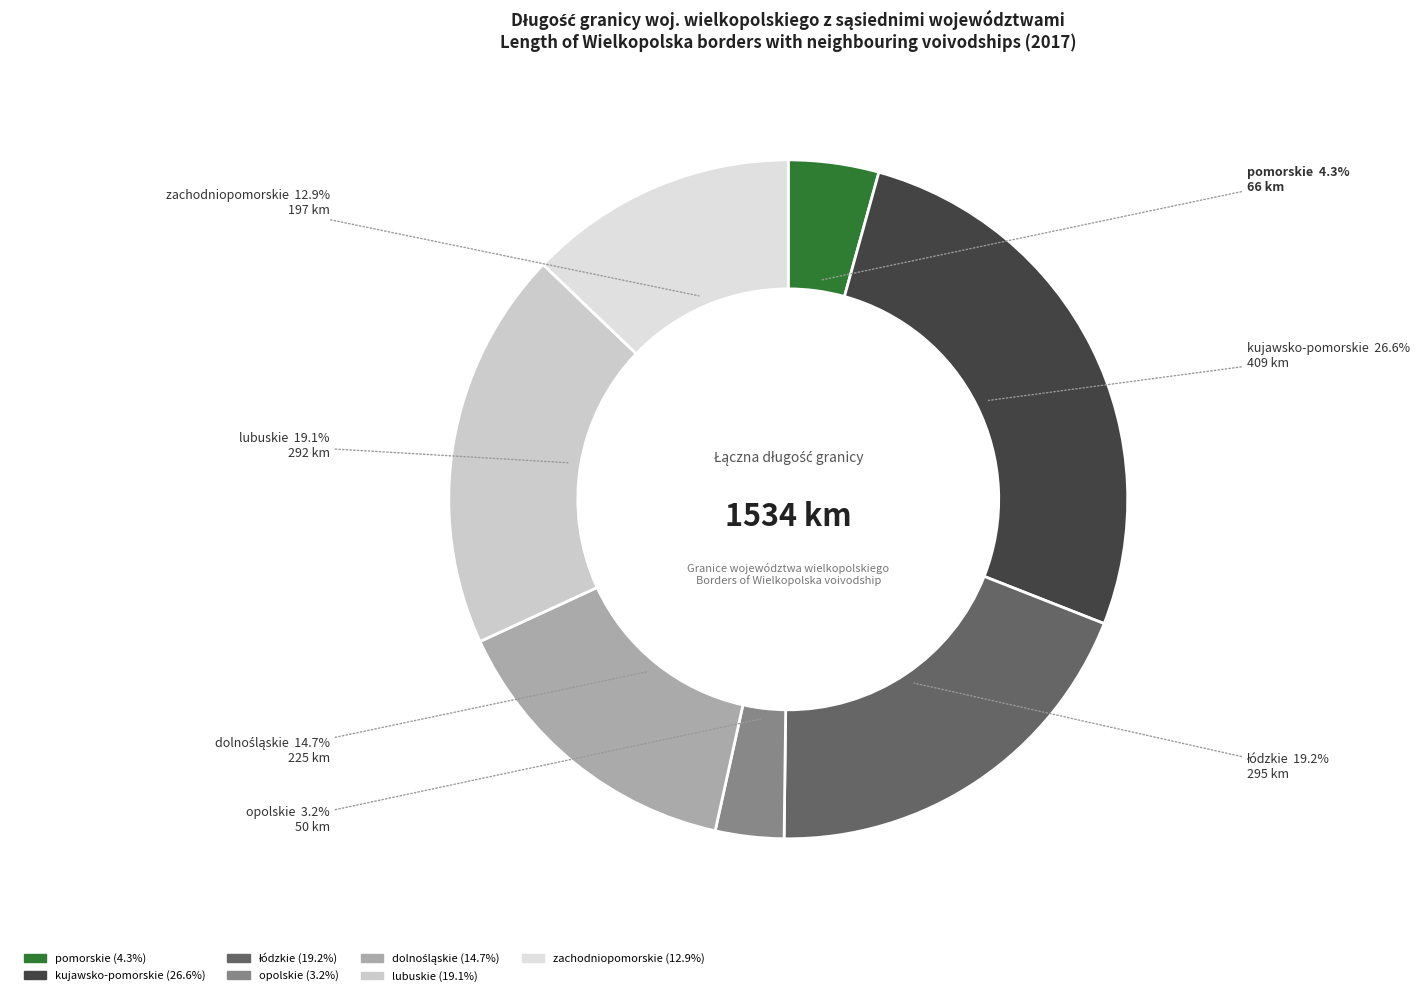

Rank the categories by value from lowest to highest.

opolskie, pomorskie, zachodniopomorskie, dolnośląskie, lubuskie, łódzkie, kujawsko-pomorskie